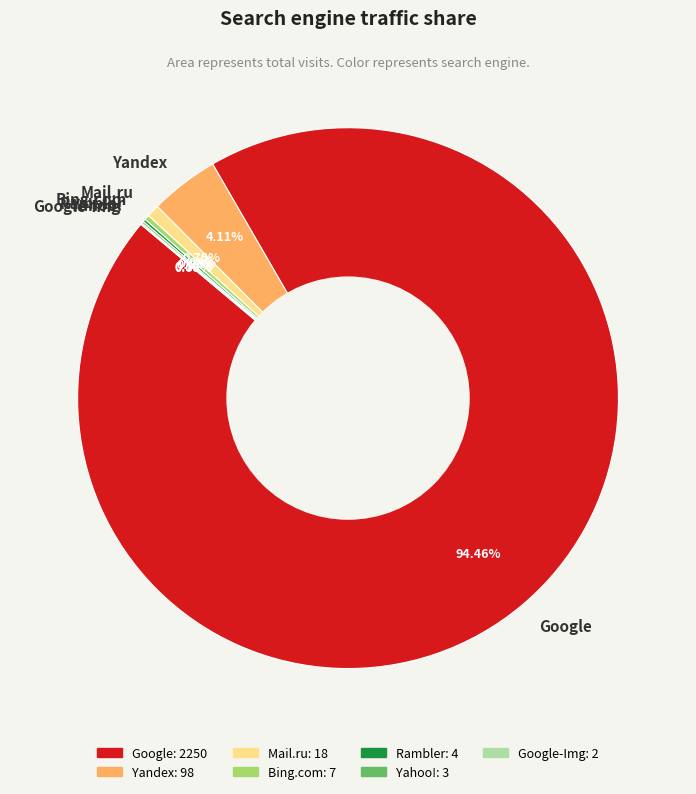

Is the sum of Bing.com and Google greater than half?

Yes